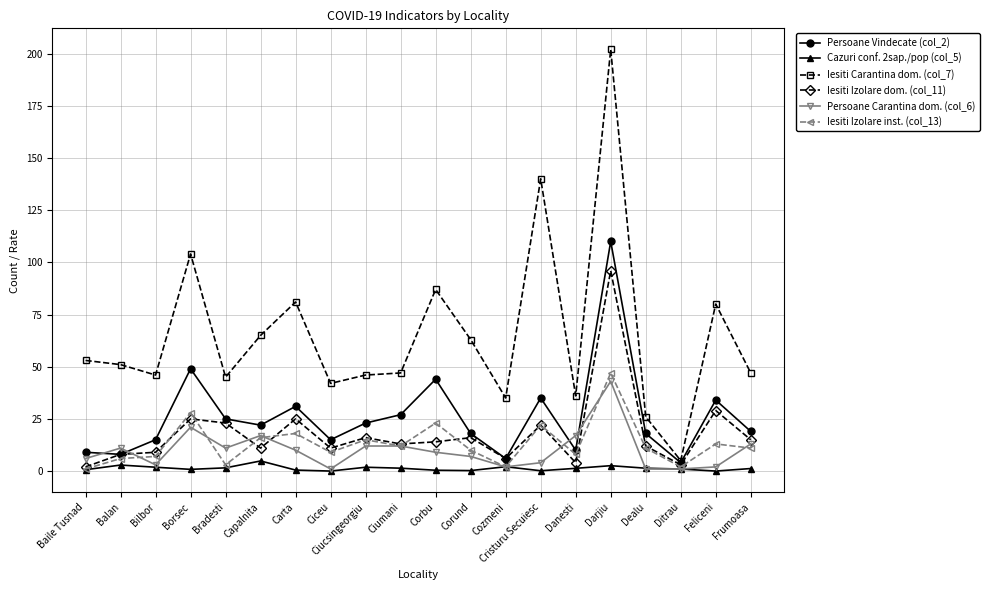

True or false: Iesiti Carantina dom. (col_7) and Iesiti Izolare dom. (col_11) intersect in this chart.

False